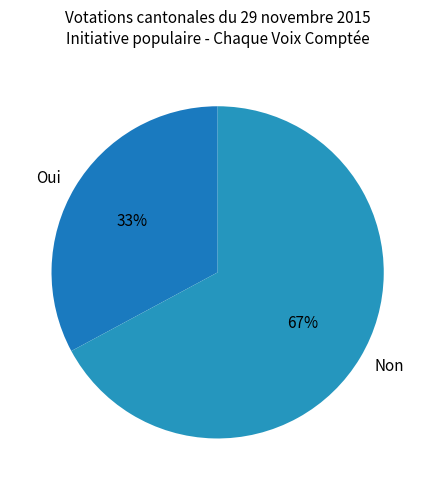

Does Non account for over 50% of the chart?

Yes